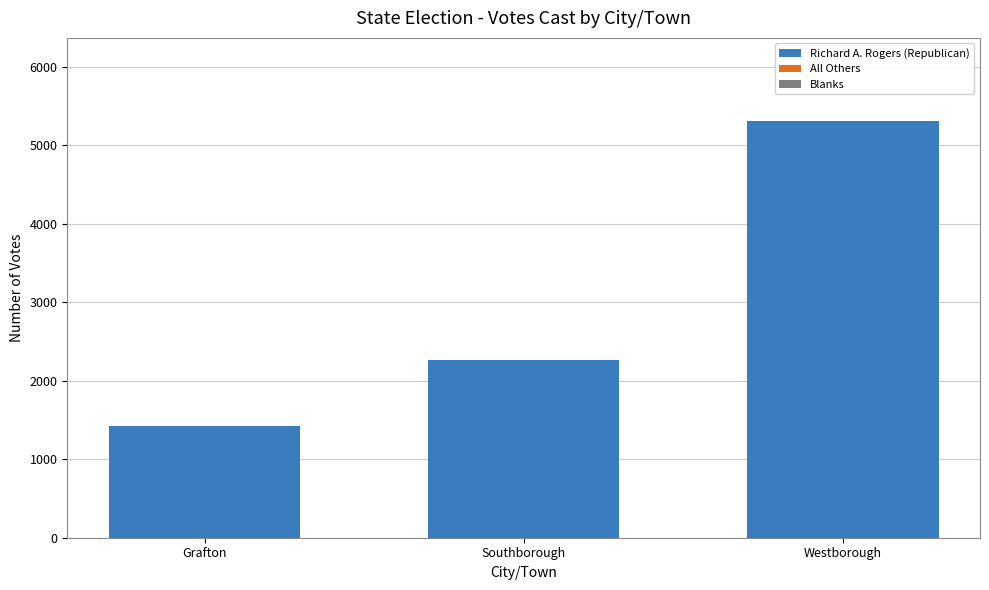

How many bars are there in total?

3